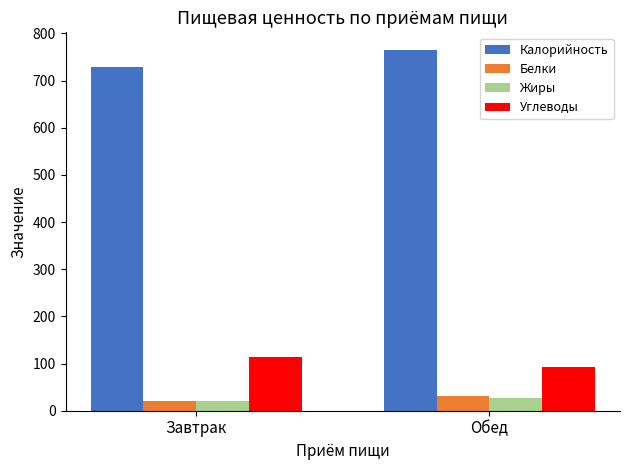

What is the difference between the highest and lowest values at Обед?

736